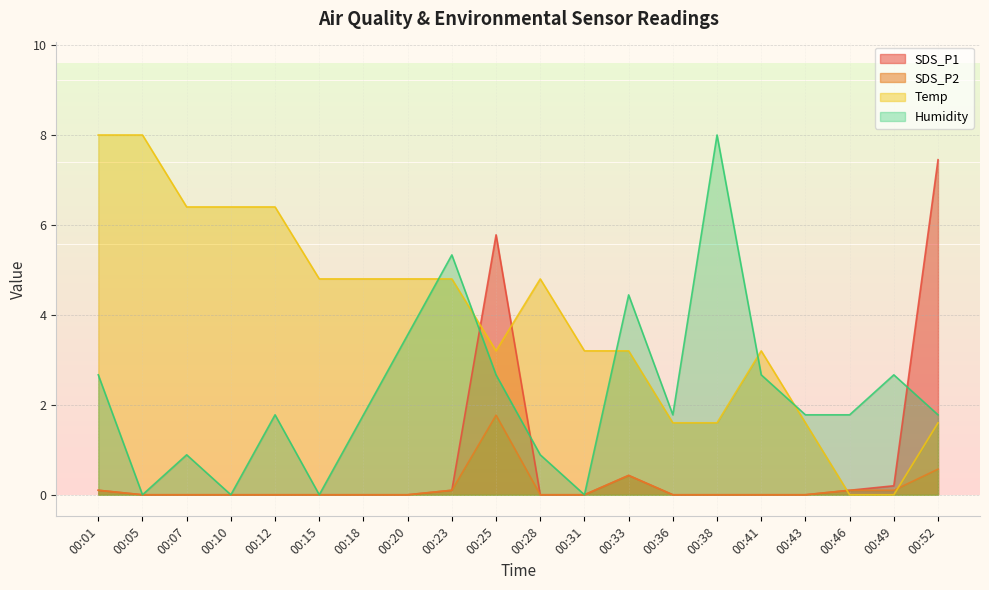

What are all the series names shown in the legend?

SDS_P1, SDS_P2, Temp, Humidity